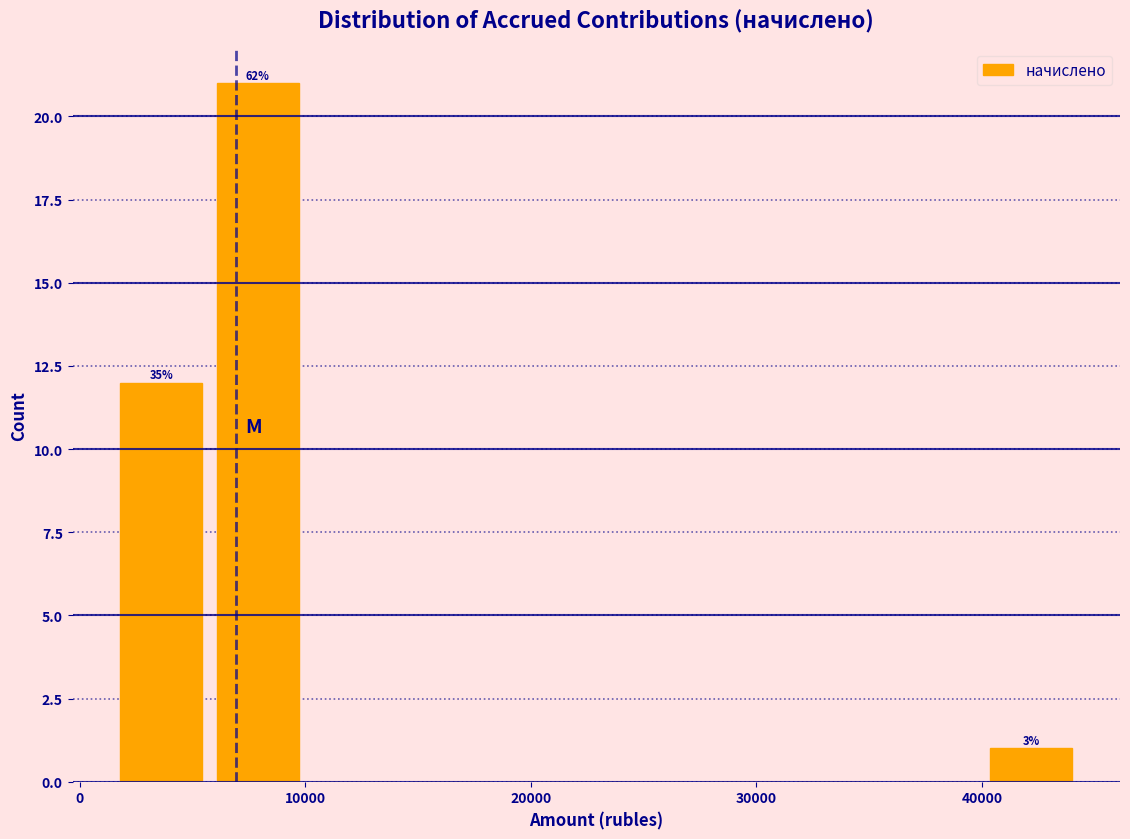

Over which range of the x-axis is the bar tallest?

6000 to 10000